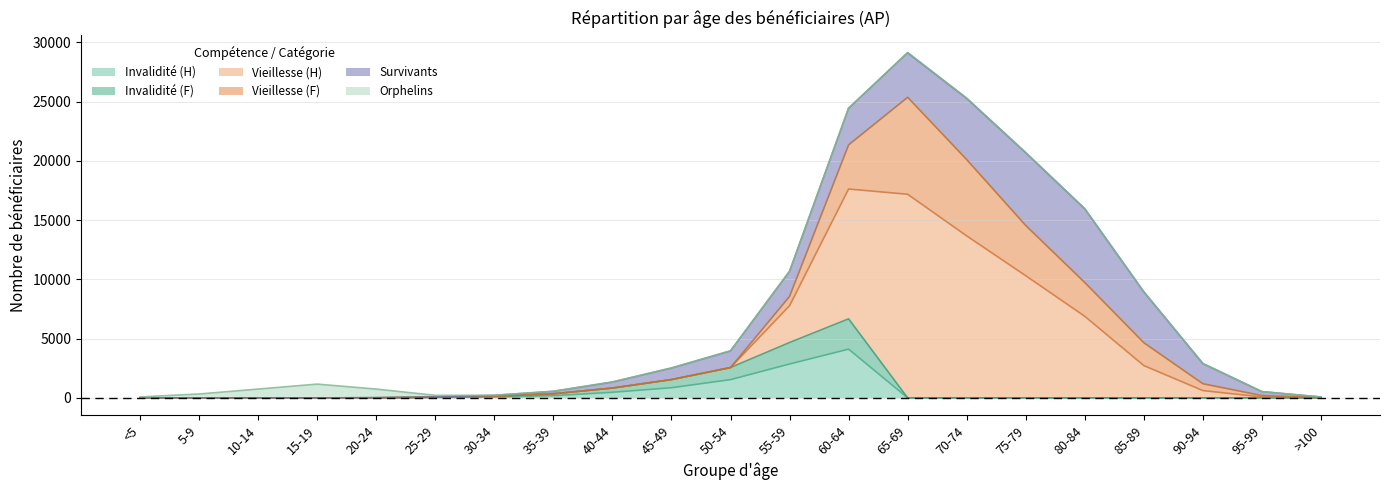

True or false: Invalidité (H) has more than 2 interior local peaks.

False